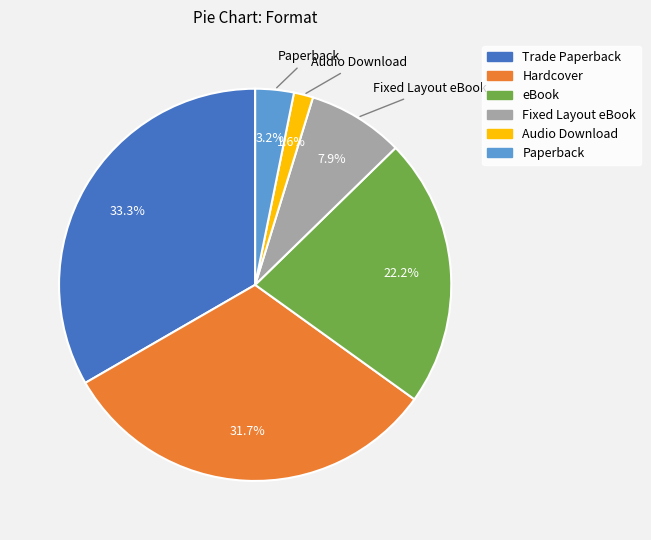

Rank the categories by value from highest to lowest.

Trade Paperback, Hardcover, eBook, Fixed Layout eBook, Paperback, Audio Download